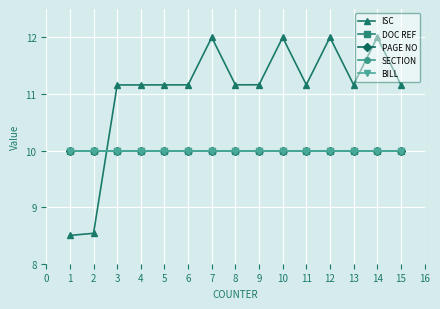

Does the chart have visible grid lines?

Yes